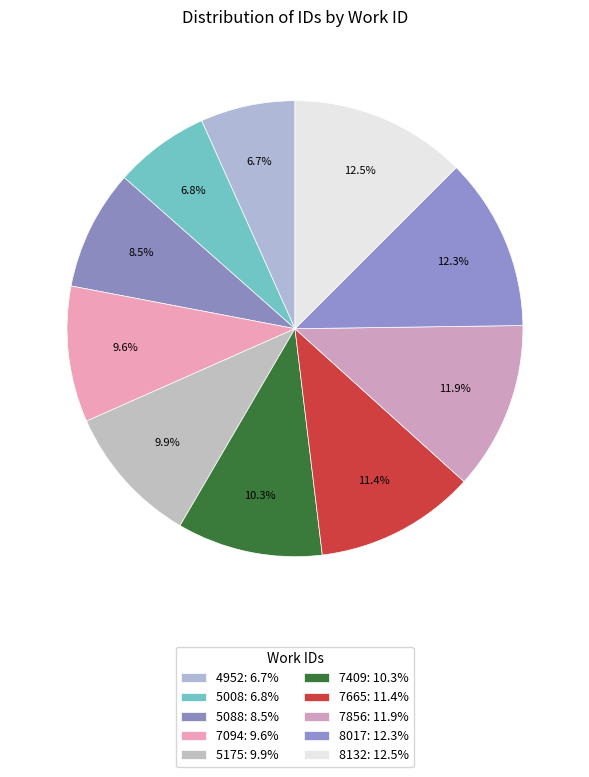

Count the number of slices in the pie.

10